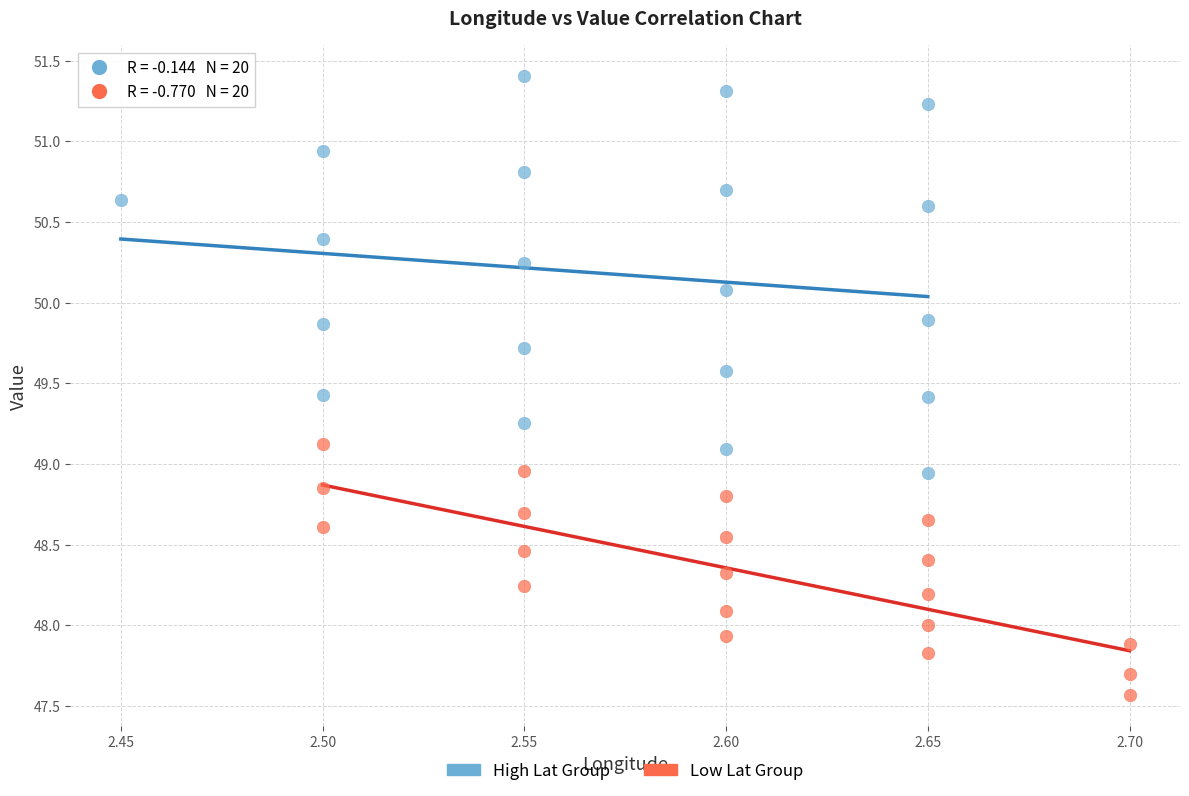

Which series contains the lowest Y value?

Low Lat Group